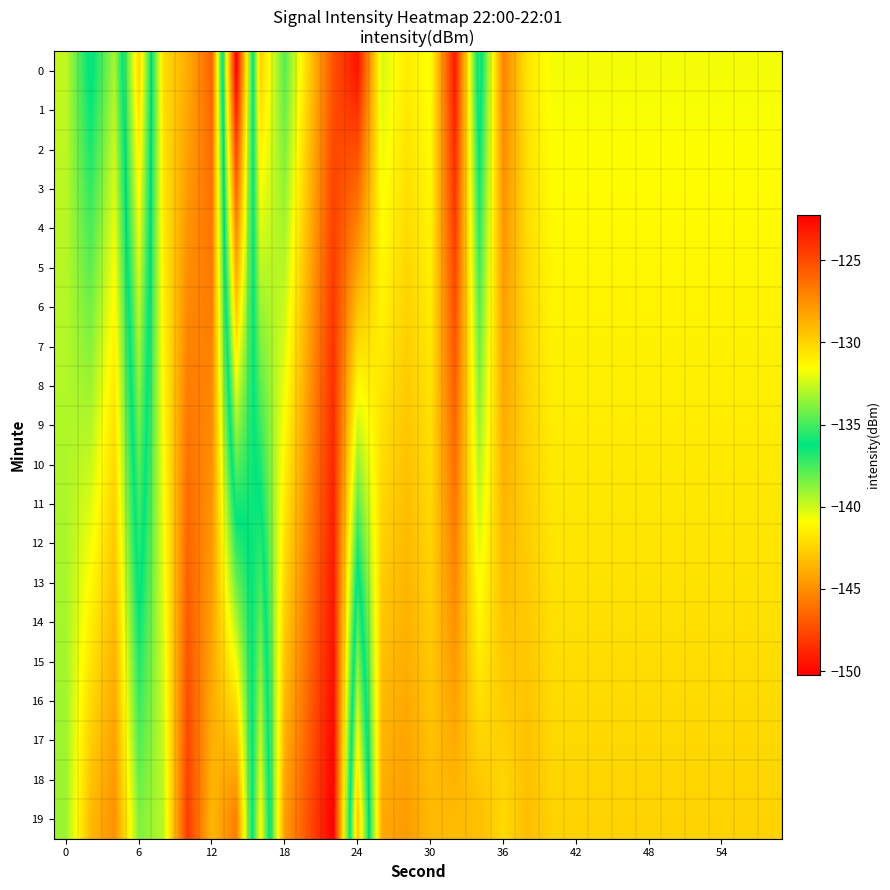

What is the smallest value displayed?

-150.2